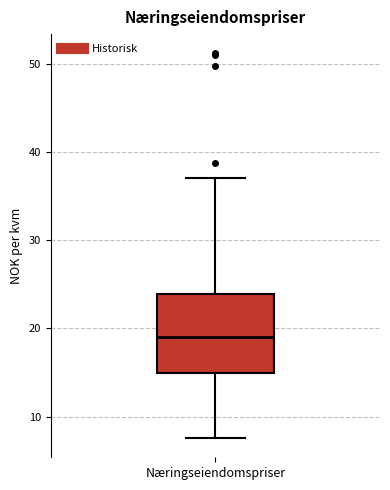

Transcribe this box plot: give where the median line is, the range the box spans, and where the two whiskers end, as read against the y-axis. The values are not printed on the chart, so give them approximately, as read against the axis.

median 19, box 15 to 24, whiskers 8 to 37